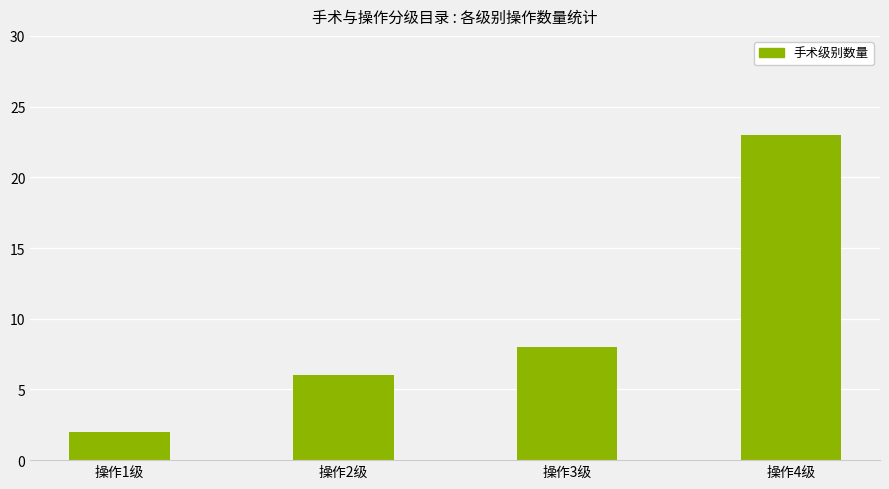

True or false: the data shows 23 at 操作4级.

True